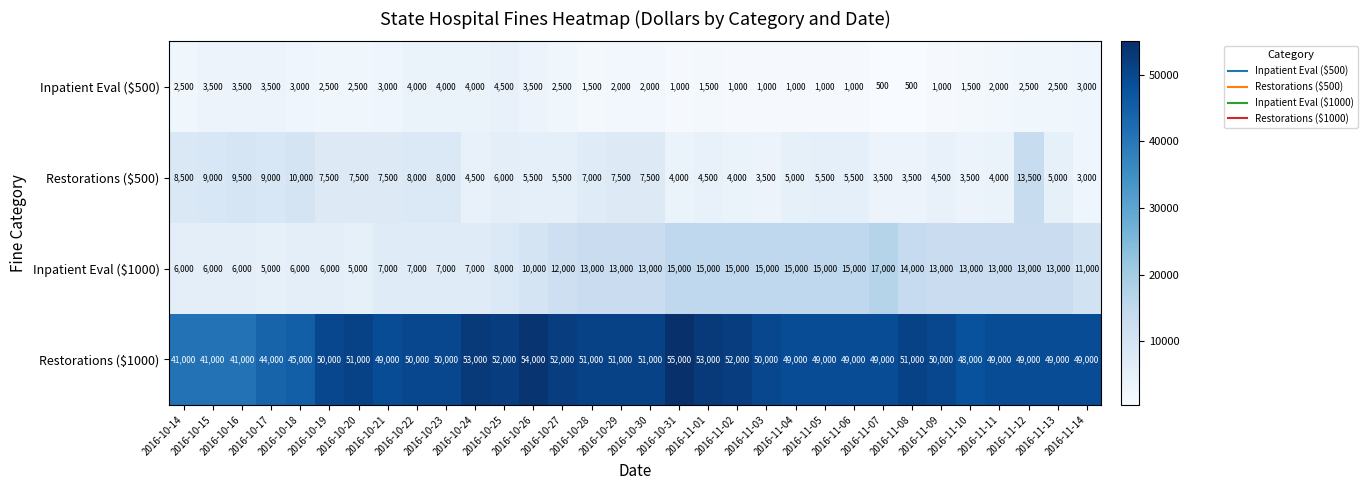

Which category has the highest value across all series?

2016-10-31